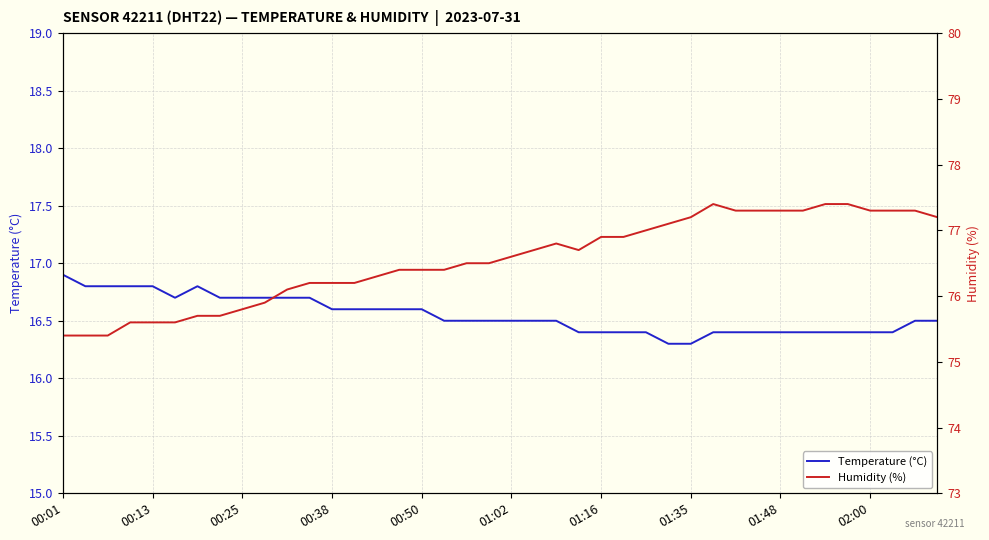

Which category has the highest value in the Temperature (°C) series?

00:01